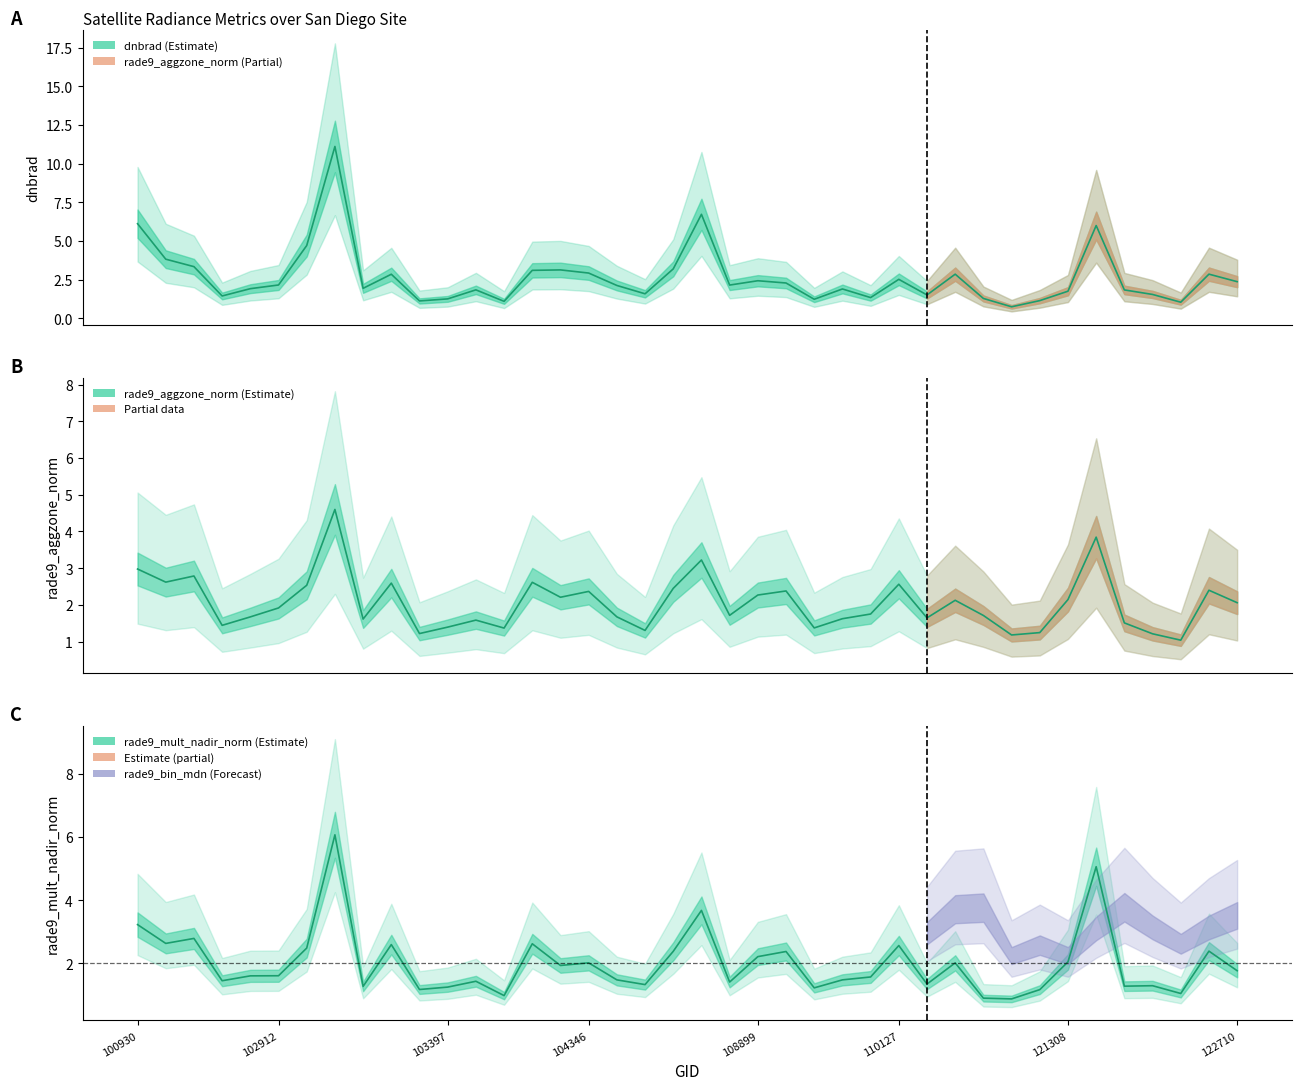

The dnbrad series shows 2.1 at 108729. True or false?

True